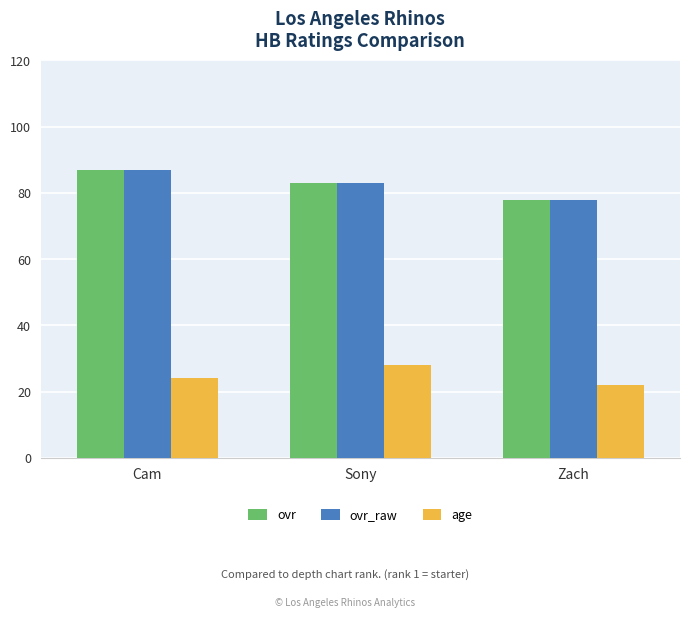

What is the difference between the maximum and minimum values in the ovr series?

9